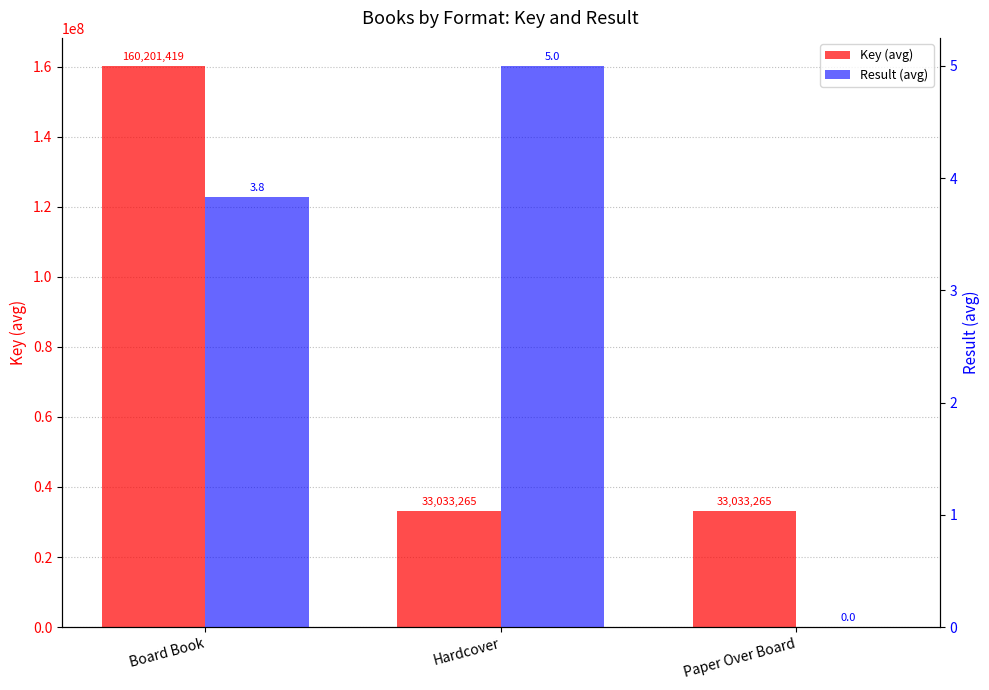

How many Result (avg) values are between 0 and 5?

3